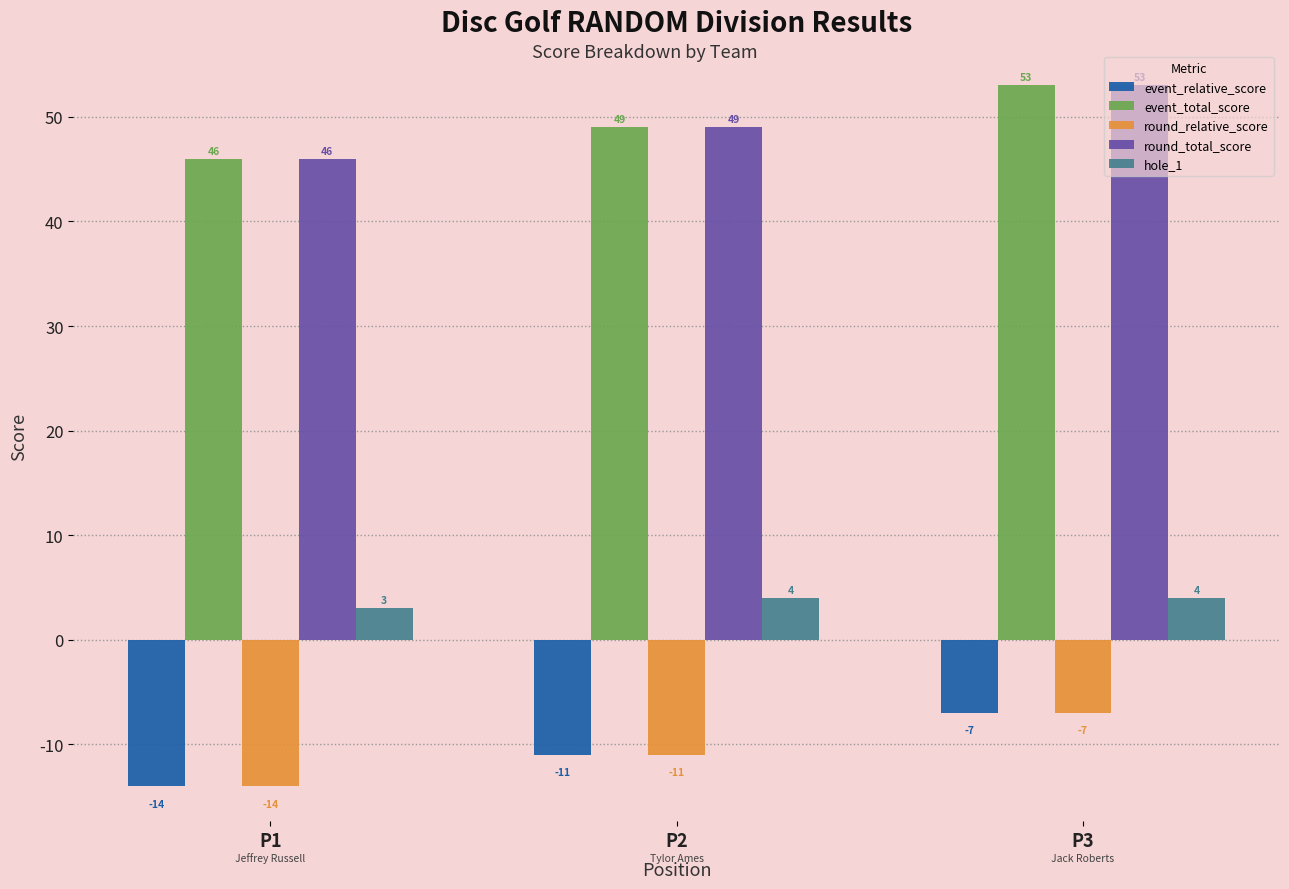

Is the value of round_relative_score at P1 greater than the value of hole_1 at P1?

No